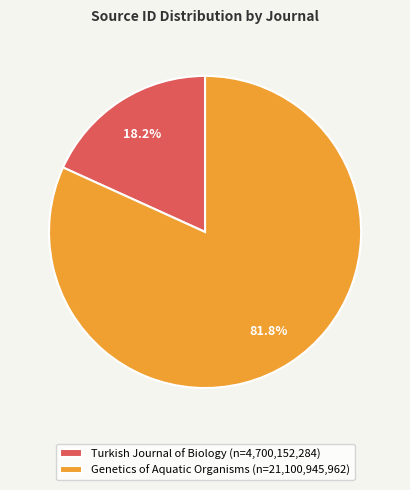

To the nearest percent, what portion does Turkish Journal of Biology represent?

18%